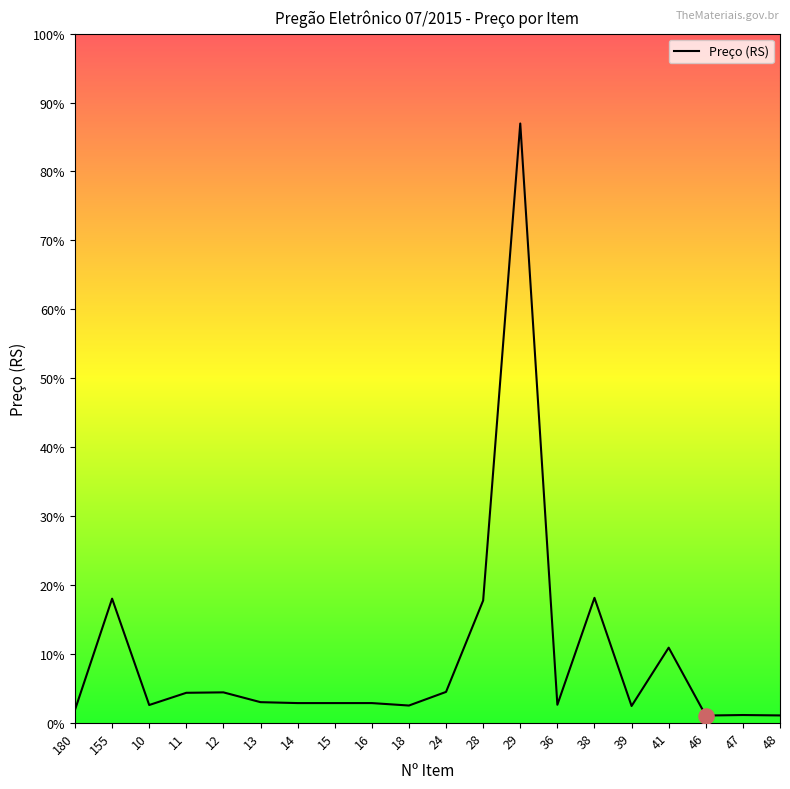

Which has a higher value, 38 or 155?

38